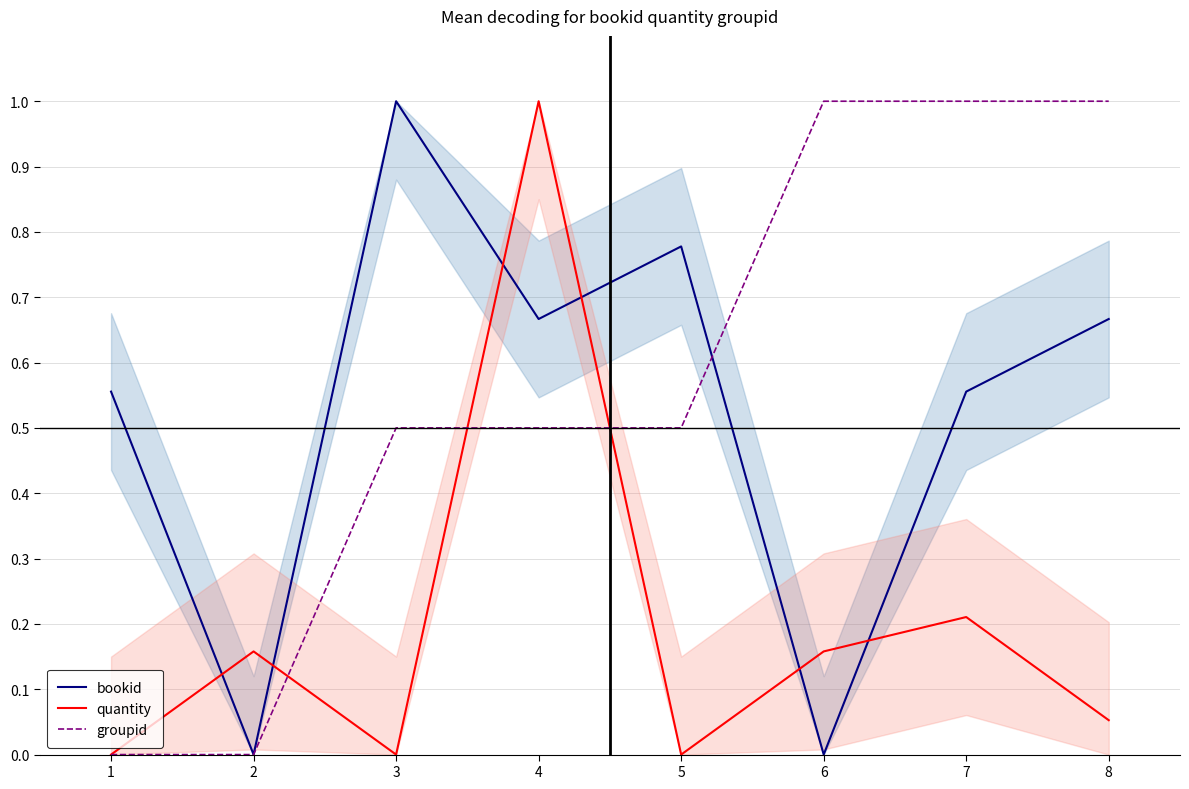

What is the average value of the quantity series?

0.2